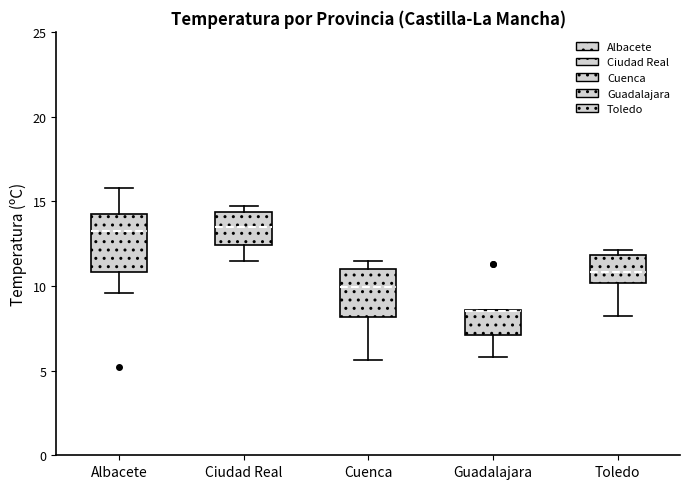

Where does the lower whisker of the box for Ciudad Real end on the y-axis? The values are not printed on the chart, so give them approximately, as read against the axis.

11.5